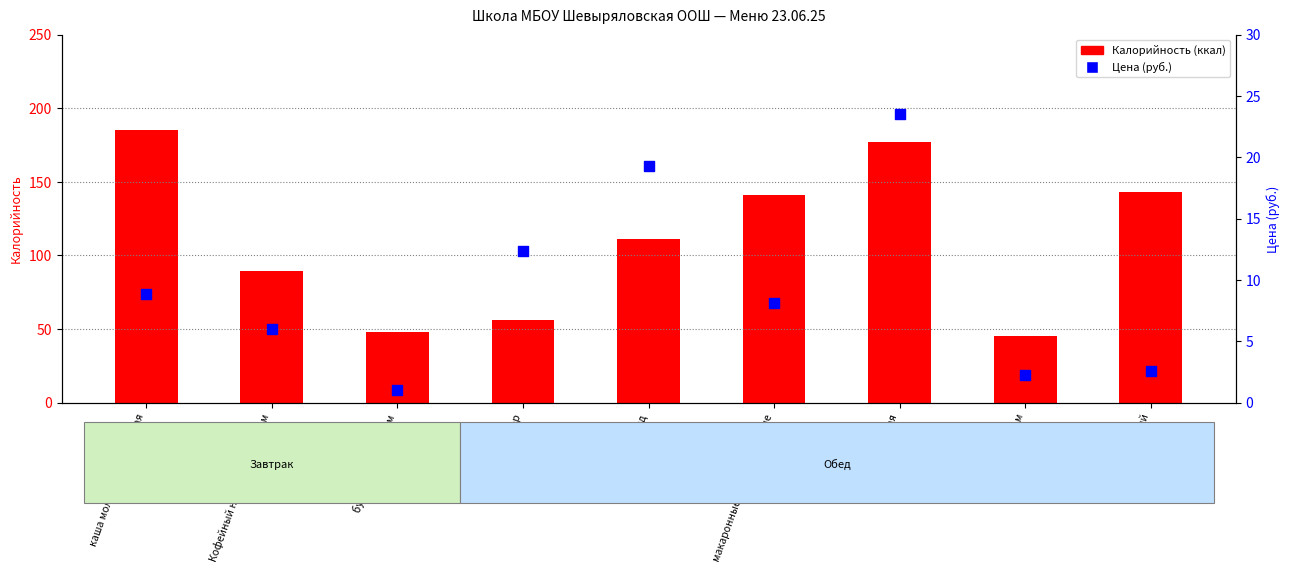

Is the value of Цена at Кофейный напиток с молоком greater than the value of Калорийность at Кофейный напиток с молоком?

No